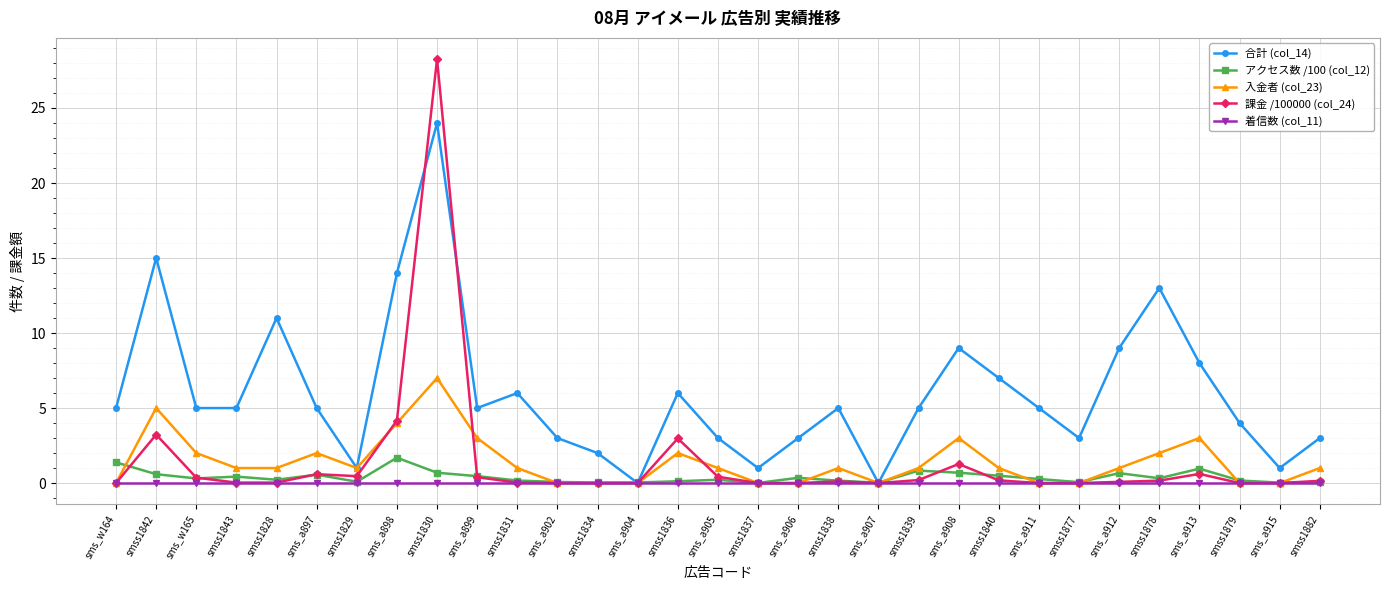

What is the sum of the 入金者 (col_23) values at sms_a913 and smss1879?

3.0